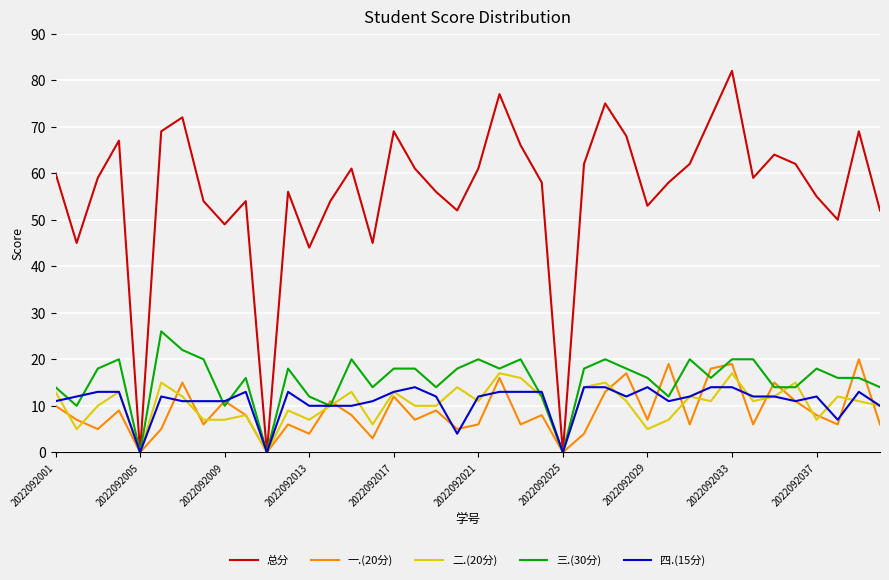

What is the maximum value shown in the chart?

82